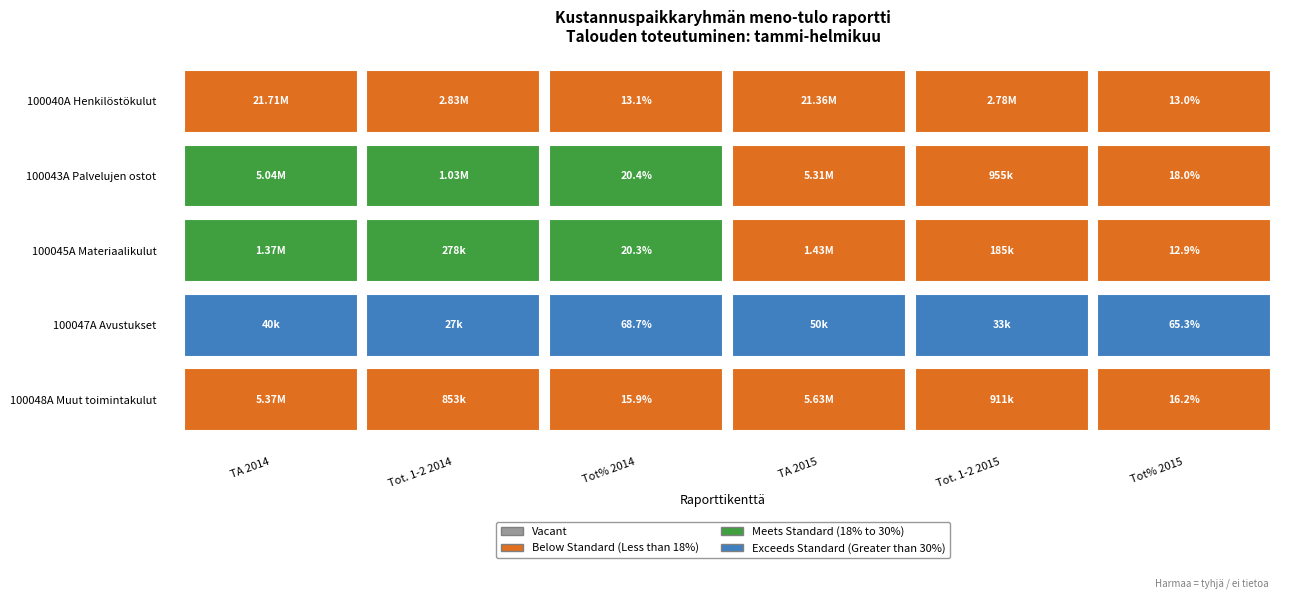

What is the spread (max minus min) of values at 5?

52.5